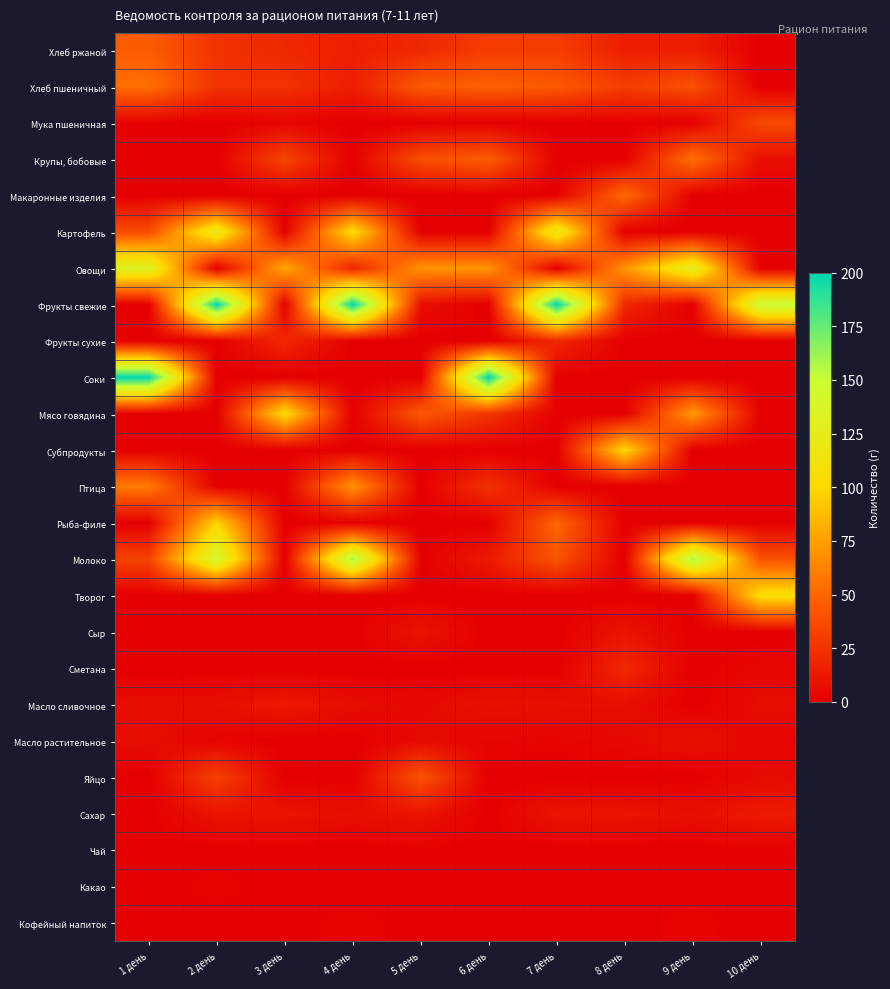

Which series has the largest range (max minus min)?

Фрукты свежие